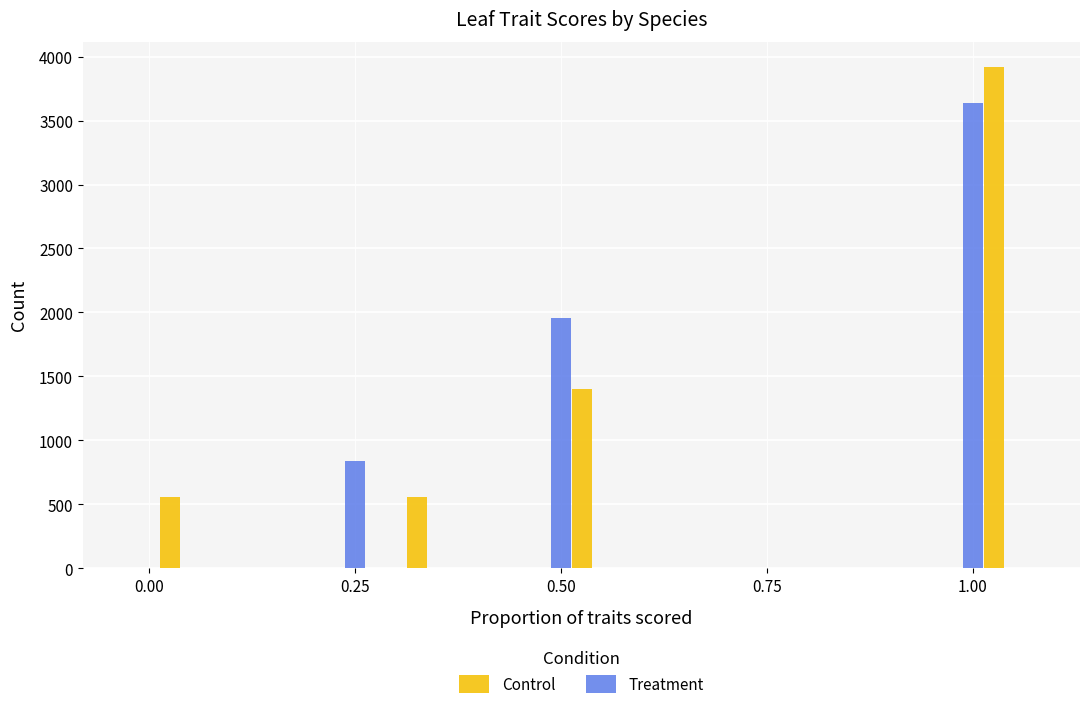

What are all the series names shown in the legend?

Control, Treatment